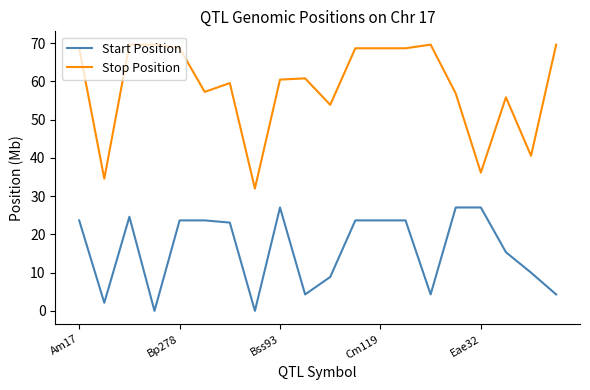

What is the difference between the maximum and minimum values in the Stop Position series?

37.6